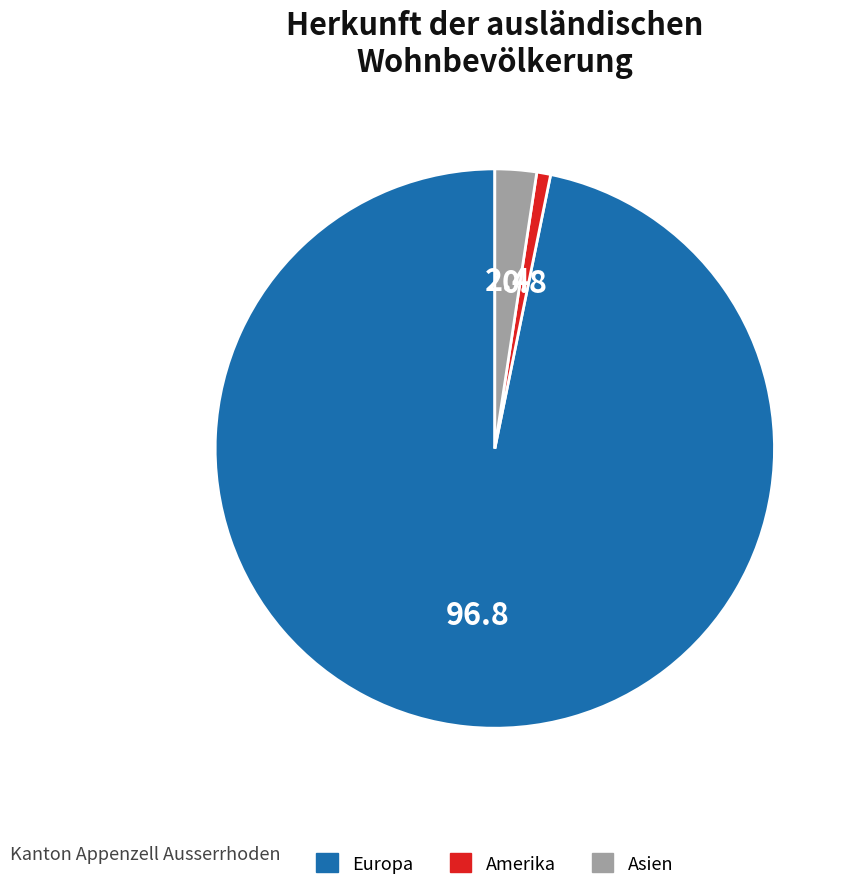

Which slice represents more than half of the pie?

Europa